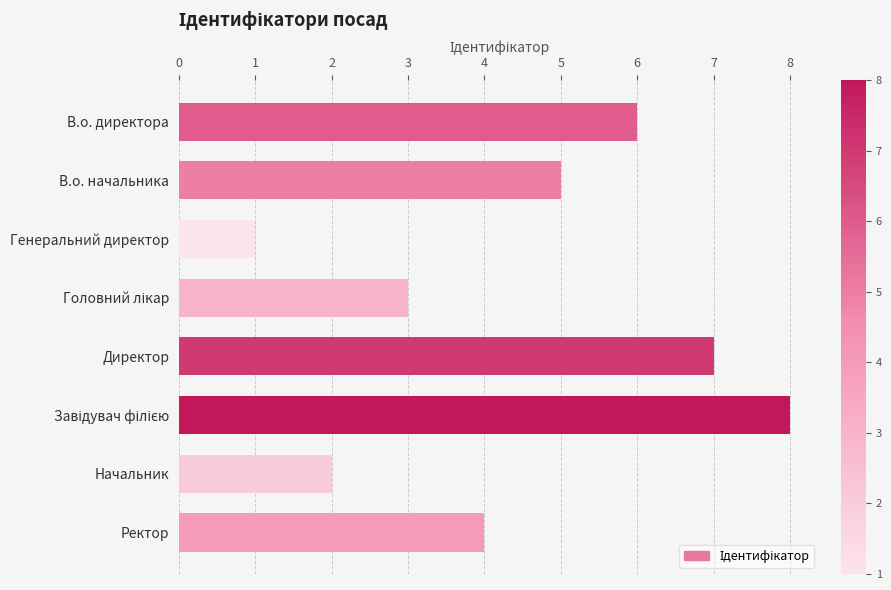

What value does the data have at Директор?

7